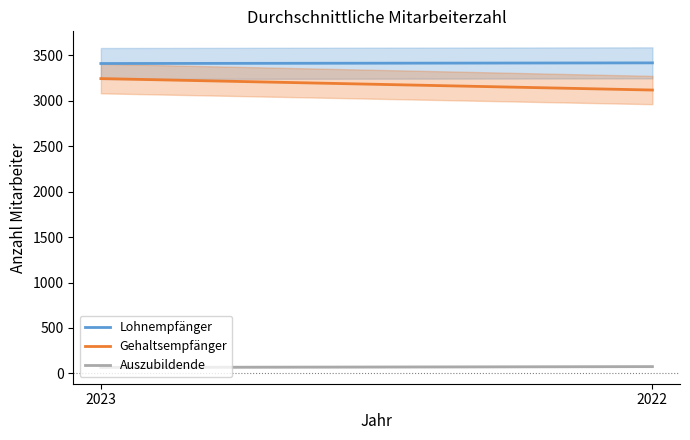

Which series has the largest total across all categories?

Lohnempfänger